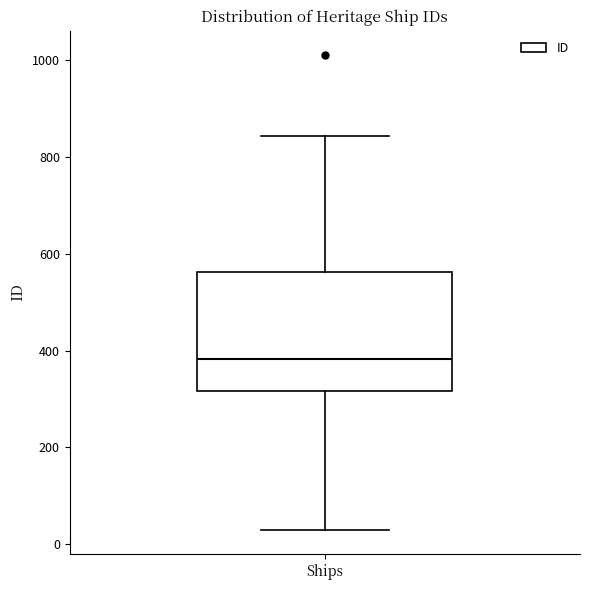

Transcribe this box plot: give where the median line is, the range the box spans, and where the two whiskers end, as read against the y-axis. The values are not printed on the chart, so give them approximately, as read against the axis.

median 380, box 320 to 560, whiskers 20 to 840